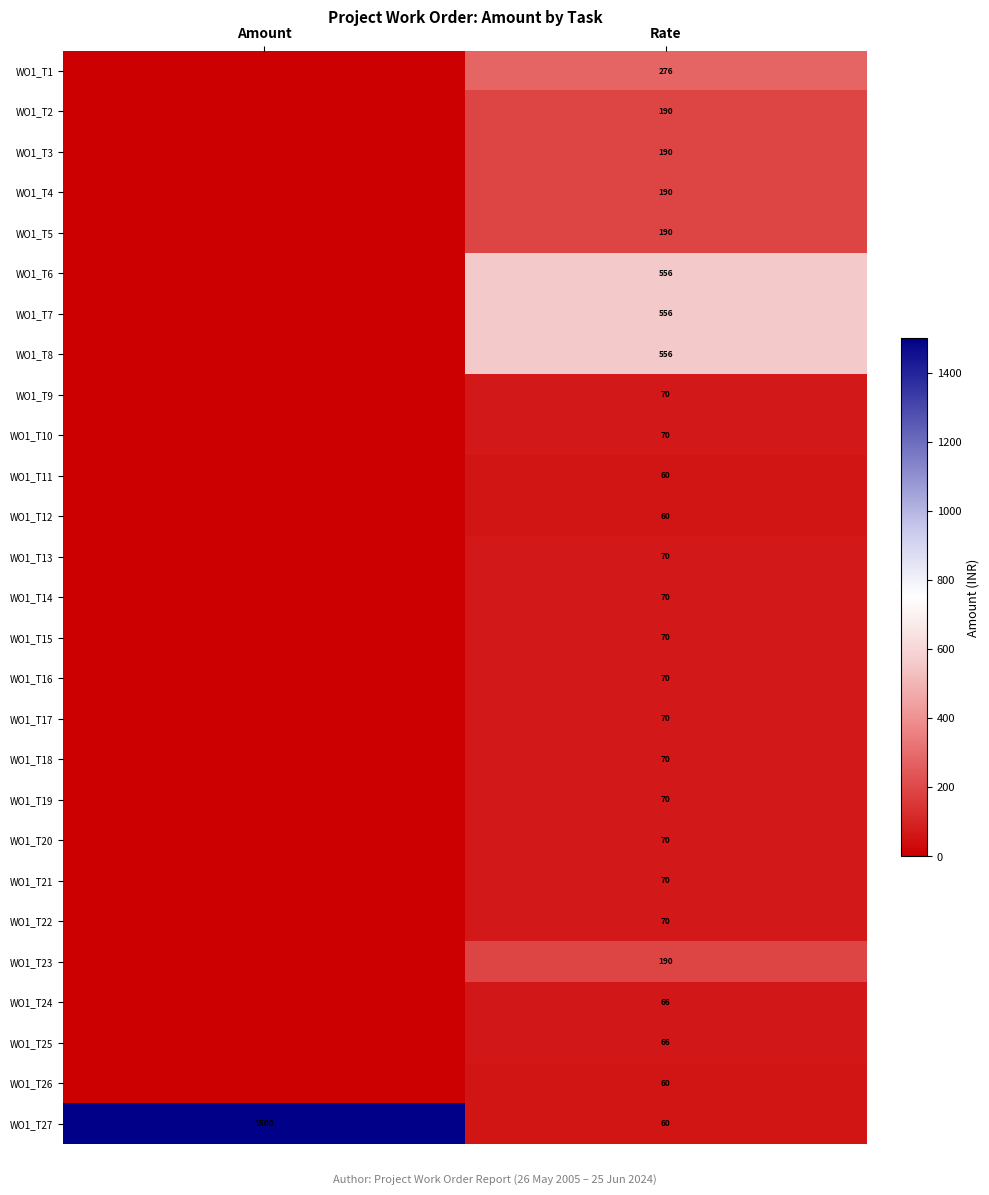

The value of WO1_T19 at Rate is 24. True or false?

False